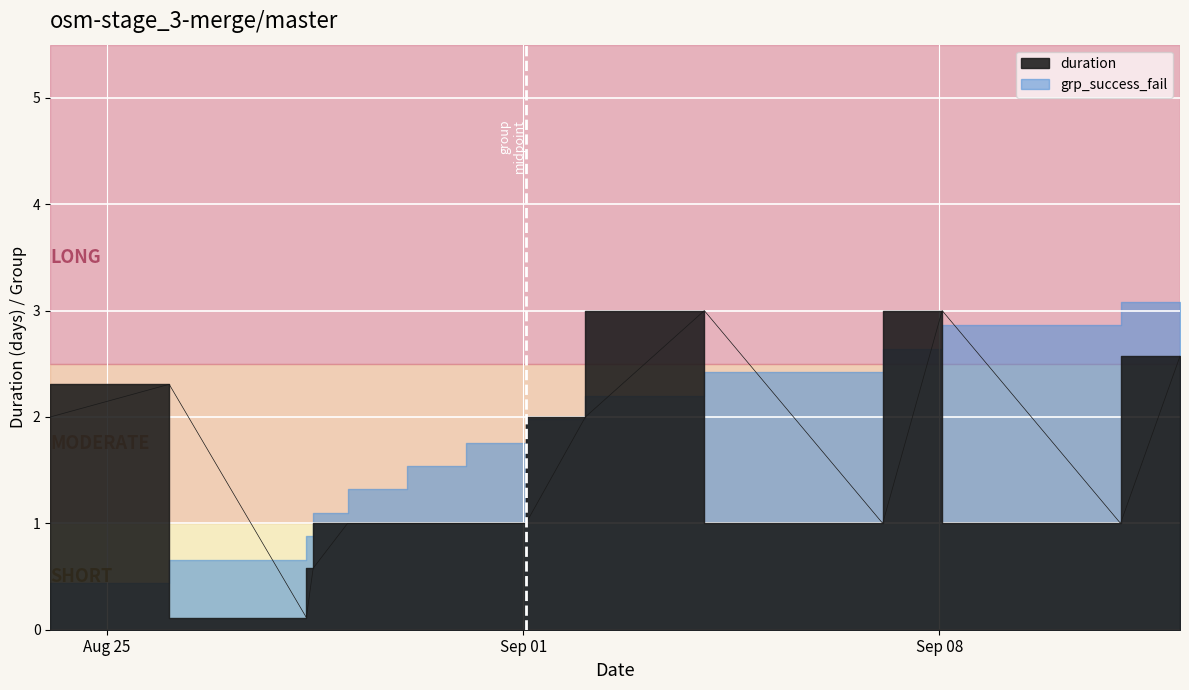

What is the label of the 5th point from the left?

2025-08-29 01:06:42